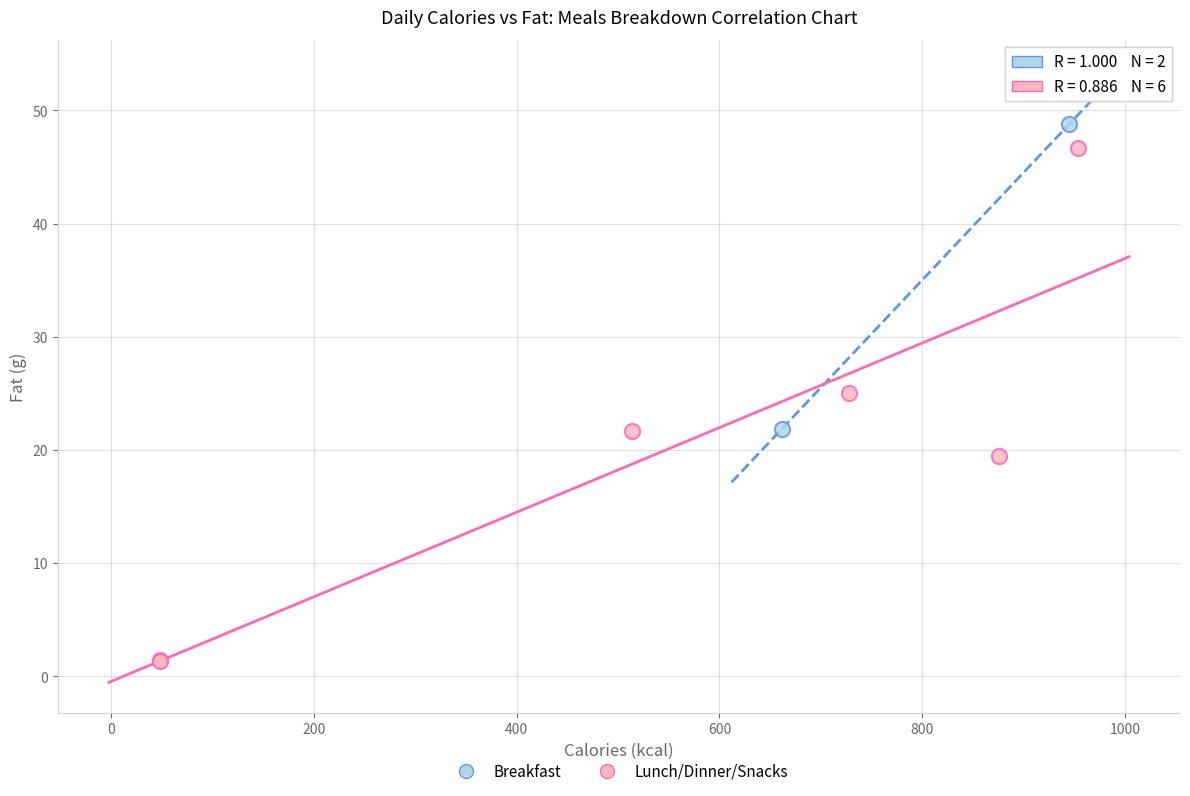

What are all the series names shown in the legend?

Breakfast, Lunch/Dinner/Snacks